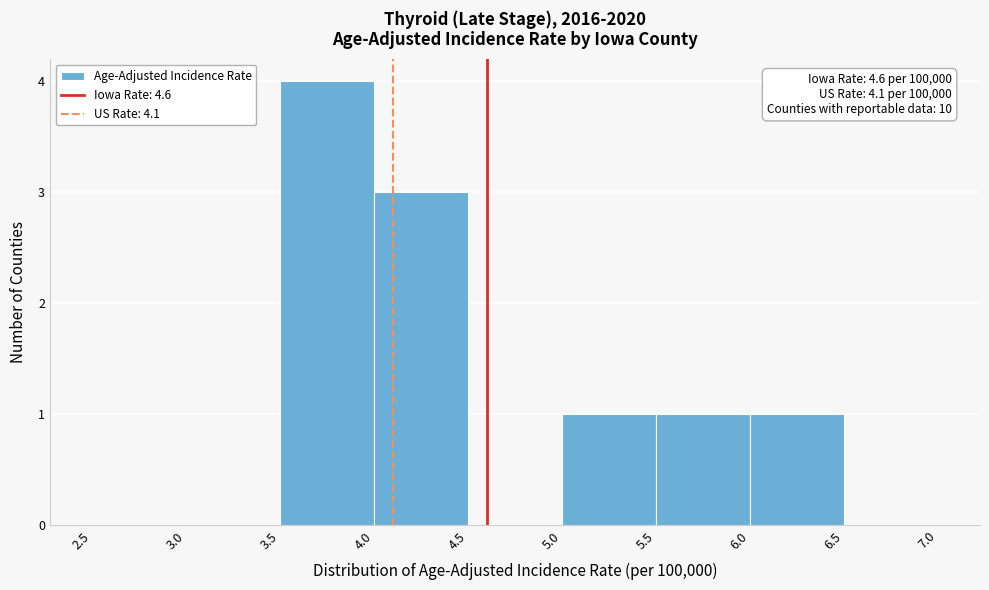

Which range on the x-axis has the tallest bar?

3.5 to 4.0